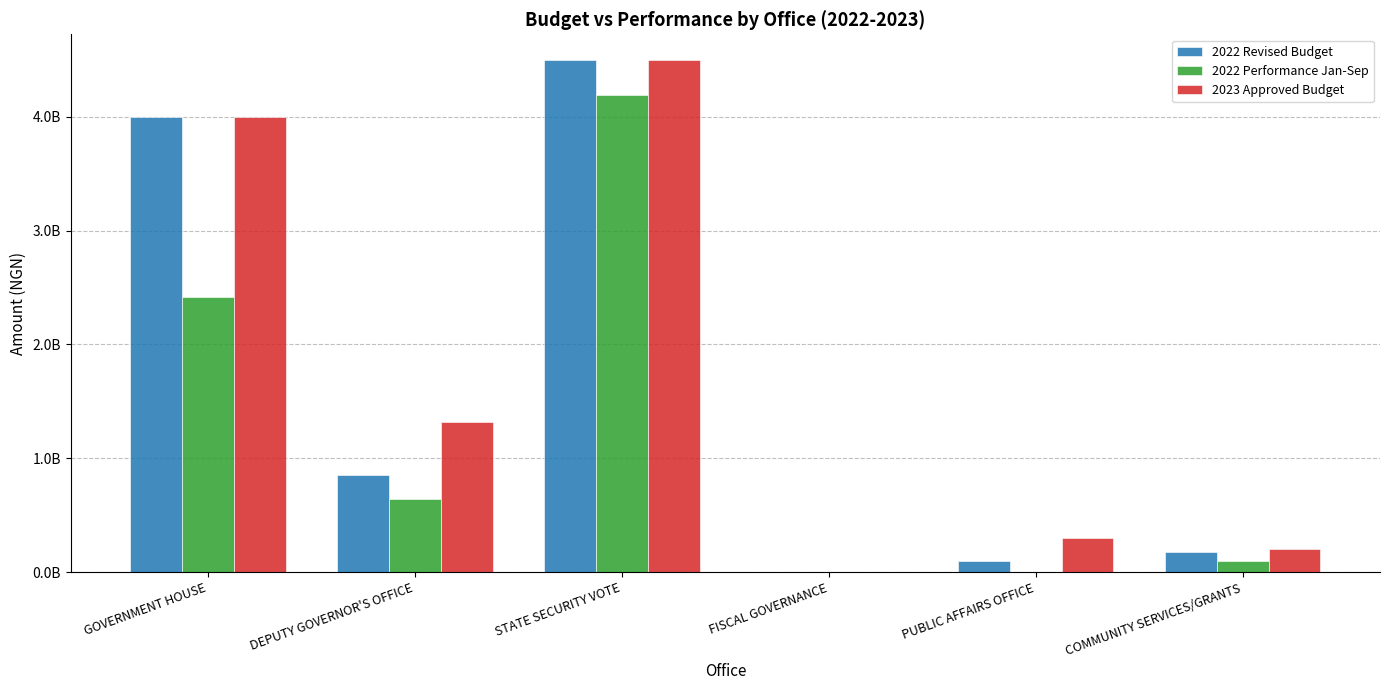

What is the approximate value of 2022 Revised Budget at DEPUTY GOVERNOR'S OFFICE?

852000000.0